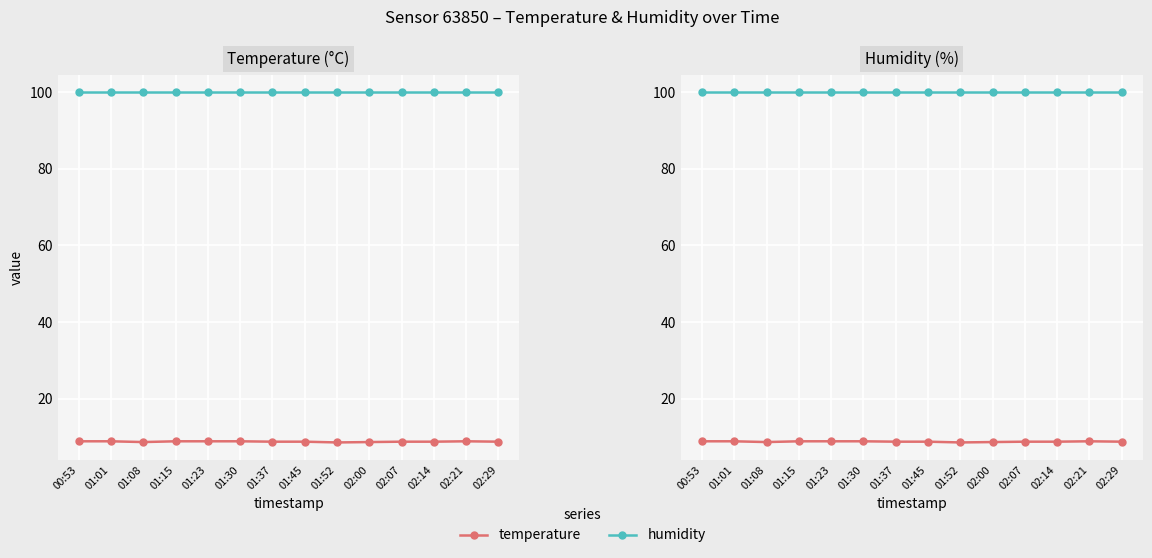

At 01:37, list the series in order from smallest to largest.

temperature, humidity